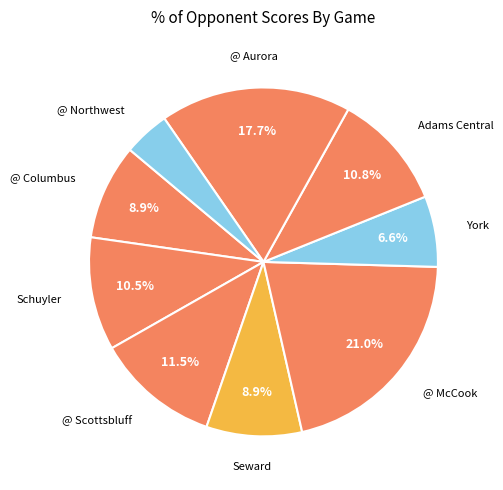

What is the largest slice in the pie chart?

@ McCook